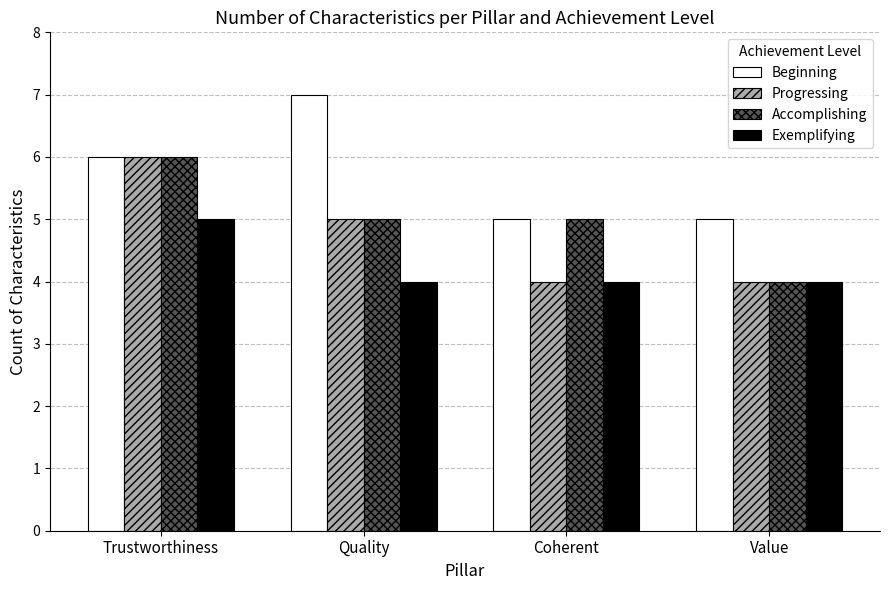

Between Coherent and Value, which series saw the biggest shift?

Accomplishing